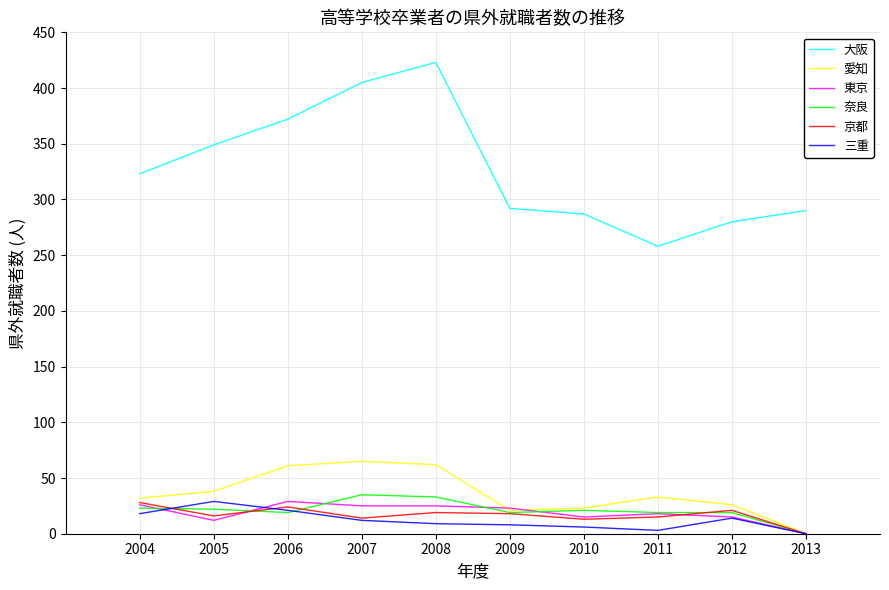

What is the difference between the 三重 values at 2013 and 2006?

21